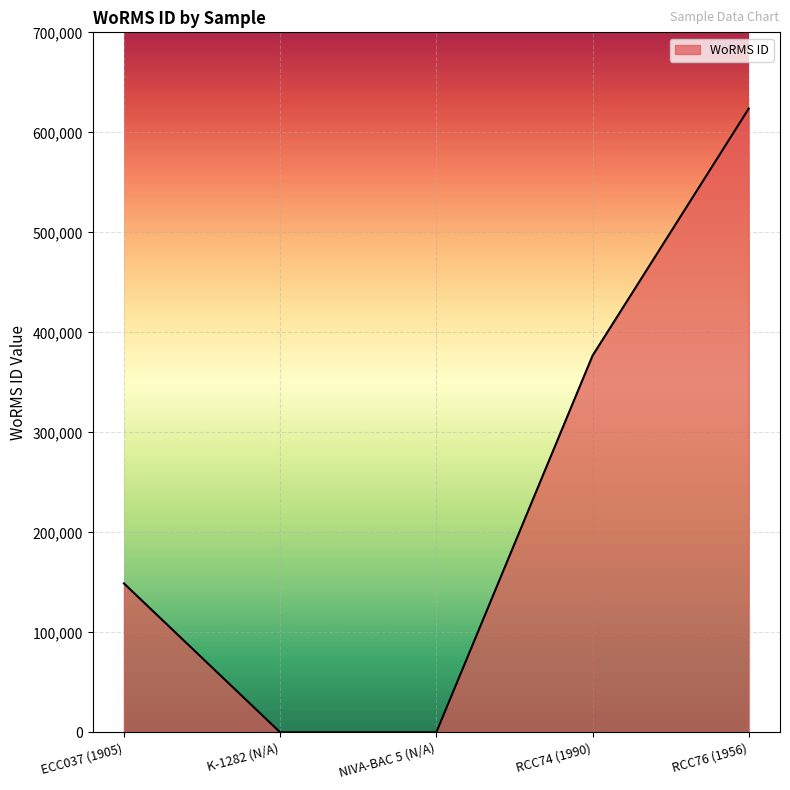

How many series are shown in this chart?

1